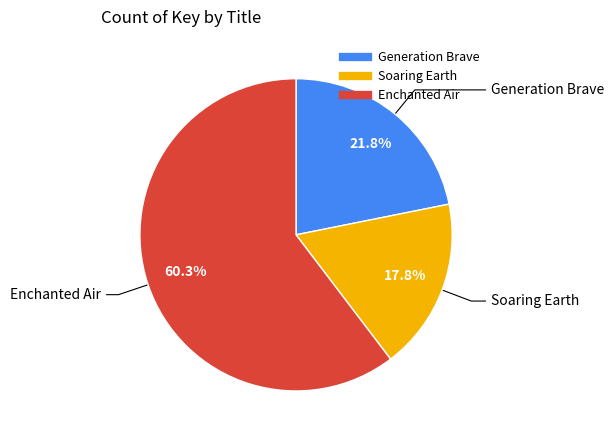

How many segments does this pie chart have?

3